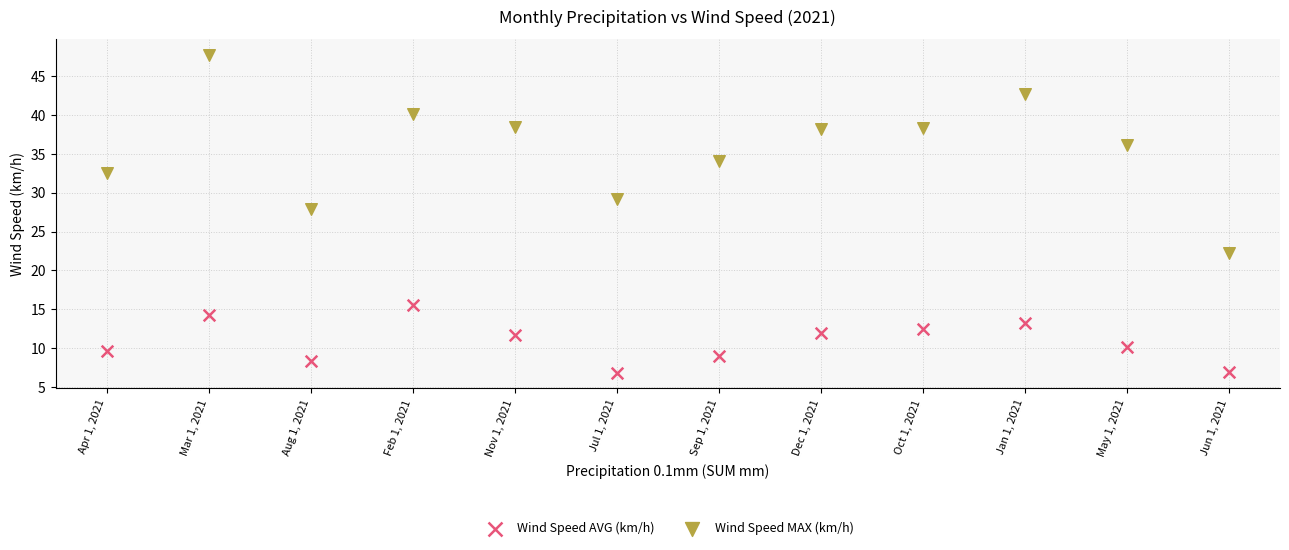

Which series has the largest Y range (max minus min)?

Wind Speed MAX (km/h)